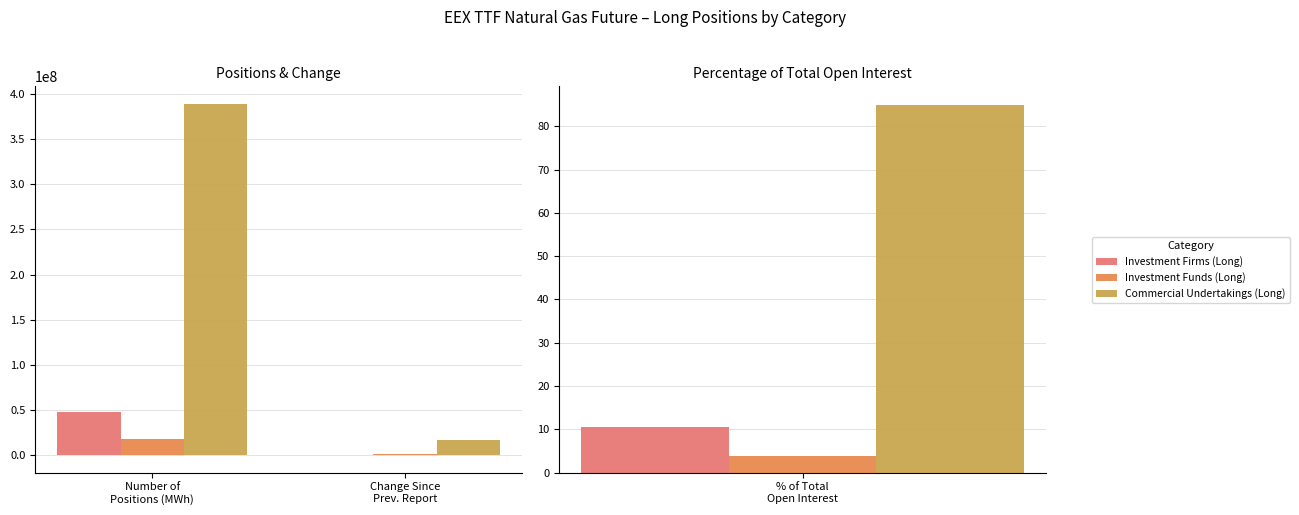

At Number of
Positions (MWh), list the series in order from smallest to largest.

Investment Funds (Long), Investment Firms (Long), Commercial Undertakings (Long)